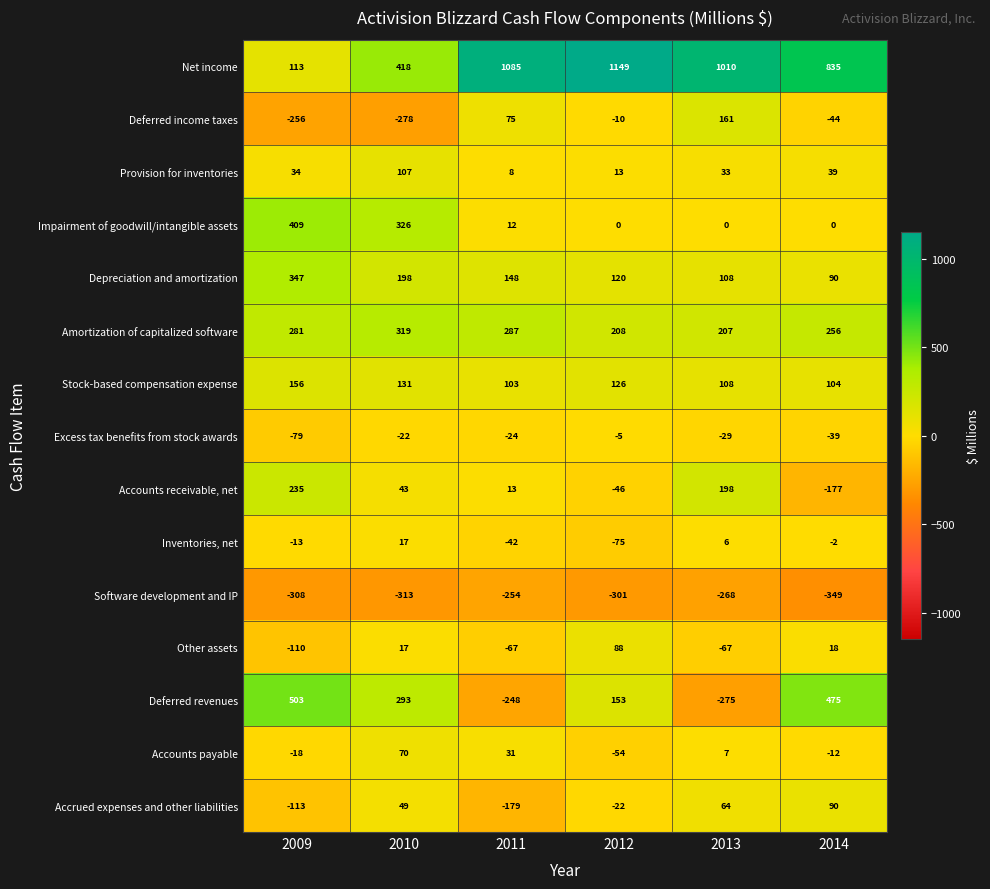

What is the spread (max minus min) of values at 2009?

811